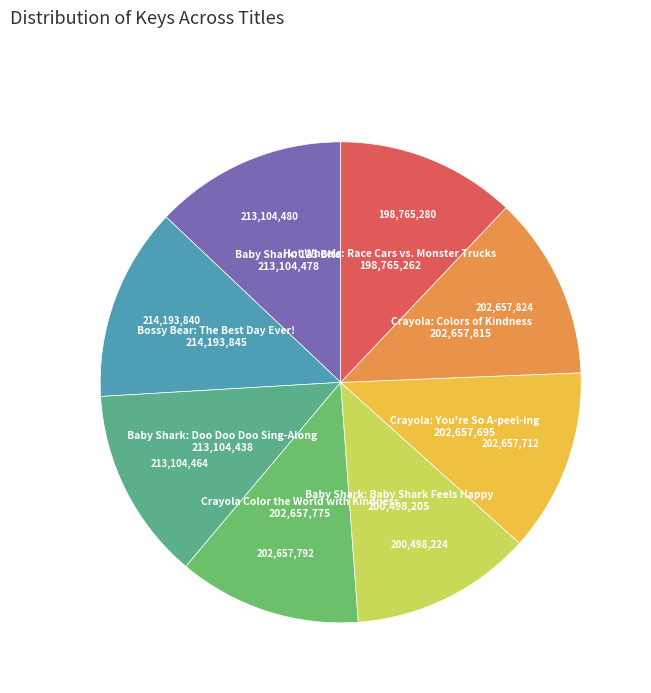

Do Crayola Color the World with Kindness and Crayola: You're So A-peel-ing together represent more than half of the pie?

No